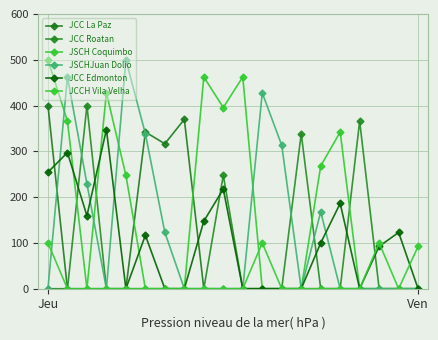

How many lines are shown in the chart?

6